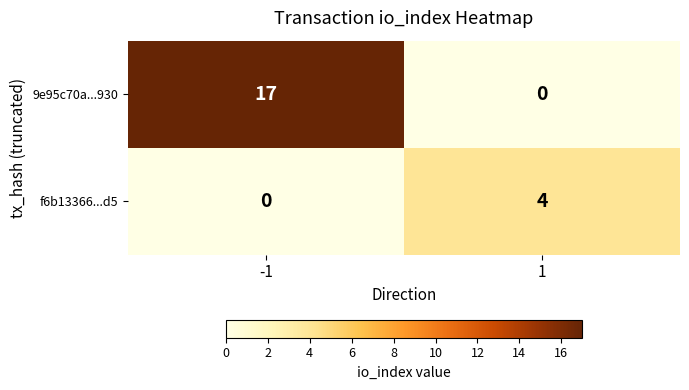

Reading left to right, extract all data points from this chart.

9e95c70a...930: 17	0
f6b13366...d5: 0	4